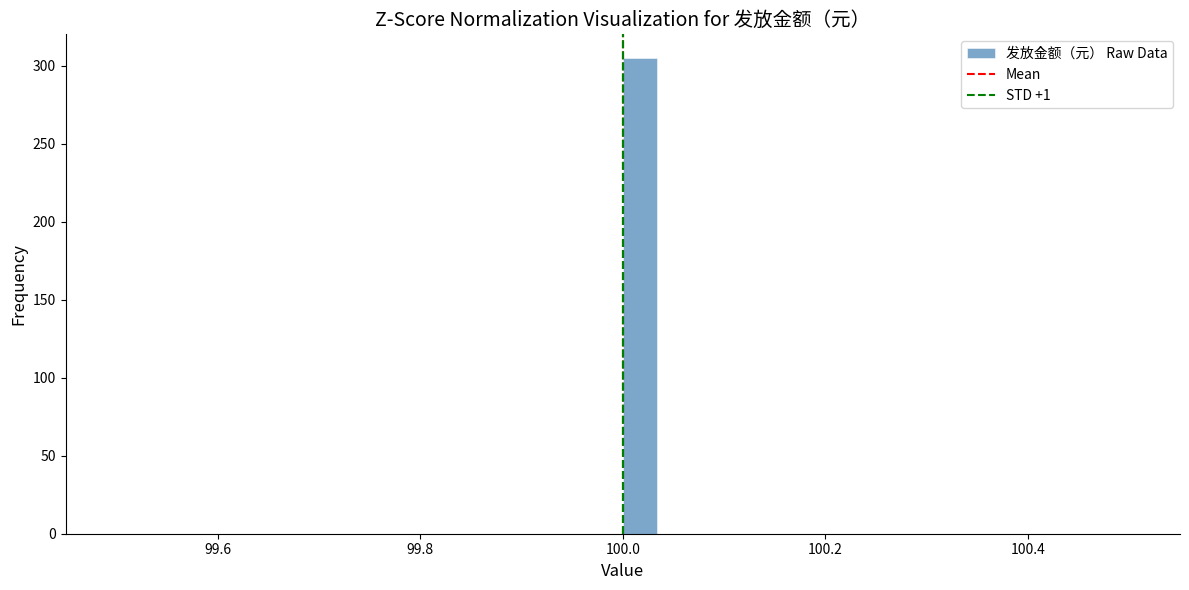

Around what value on the x-axis is the tallest bar? Give the approximate position of its centre, as read against the axis.

100.02